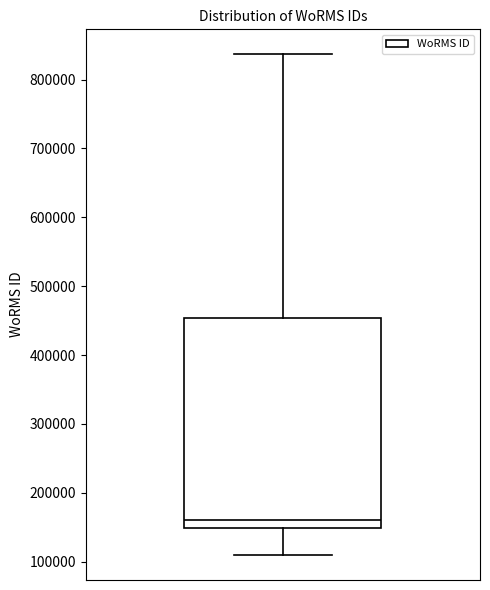

Transcribe this box plot: give where the median line is, the range the box spans, and where the two whiskers end, as read against the y-axis. The values are not printed on the chart, so give them approximately, as read against the axis.

median 160000, box 150000 to 450000, whiskers 110000 to 840000